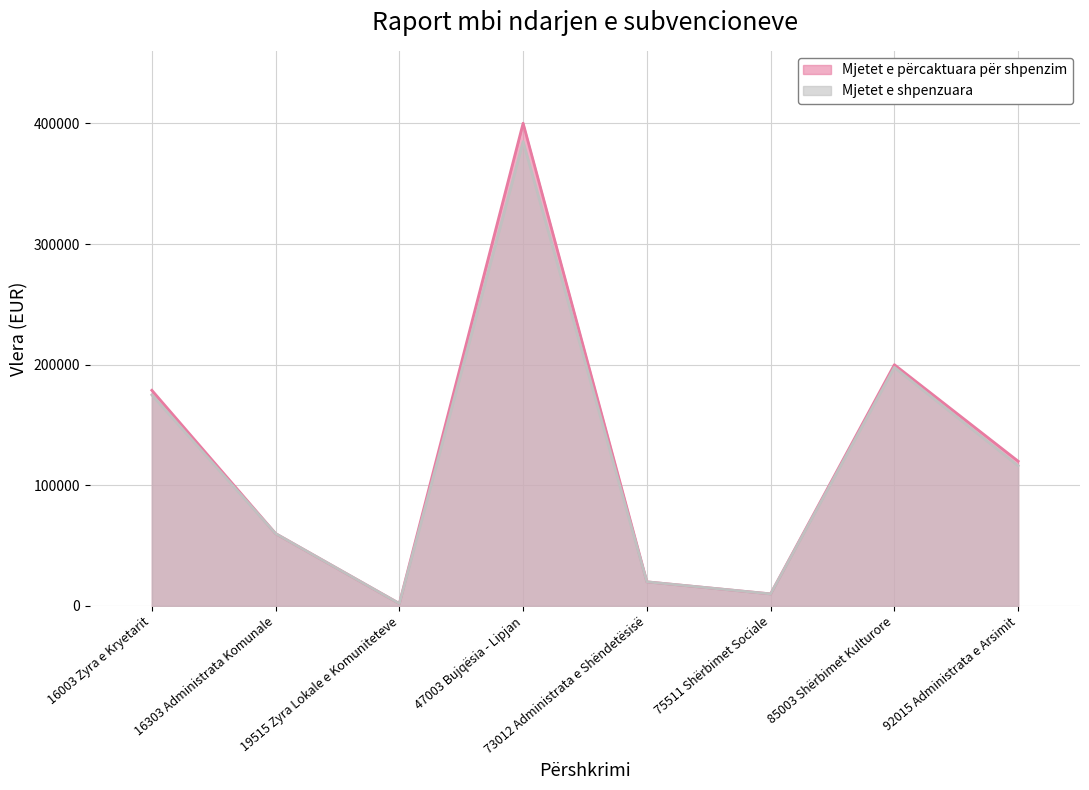

The Mjetet e përcaktuara për shpenzim series shows 200000.0 at 85003 Shërbimet Kulturore. True or false?

True